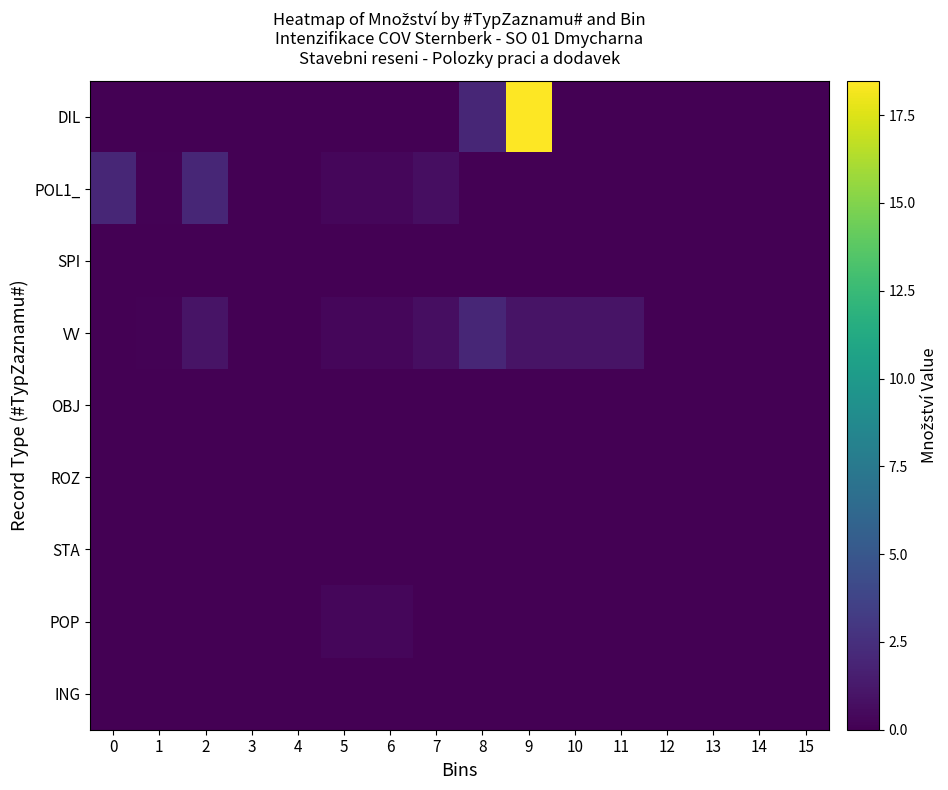

Reading left to right, transcribe all the data shown in this chart.

DIL: 0=0.0	1=0.0	2=0.0	3=0.0	4=0.0	5=0.0	6=0.0	7=0.0	8=2.0	9=18.5	10=0.0	11=0.0	12=0.0	13=0.0	14=0.0	15=0.0
POL1_: 0=2.0	1=0.1	2=2.0	3=0.0	4=0.1	5=0.3	6=0.3	7=0.7	8=0.0	9=0.0	10=0.0	11=0.0	12=0.0	13=0.0	14=0.0	15=0.0
SPI: 0=0.0	1=0.0	2=0.0	3=0.0	4=0.0	5=0.0	6=0.0	7=0.0	8=0.0	9=0.0	10=0.0	11=0.0	12=0.0	13=0.0	14=0.0	15=0.0
VV: 0=0.0	1=0.1	2=1.0	3=0.0	4=0.1	5=0.3	6=0.3	7=0.7	8=2.0	9=1.0	10=1.0	11=1.0	12=0.0	13=0.0	14=0.0	15=0.0
OBJ: 0=0.0	1=0.0	2=0.0	3=0.0	4=0.0	5=0.0	6=0.0	7=0.0	8=0.0	9=0.0	10=0.0	11=0.0	12=0.0	13=0.0	14=0.0	15=0.0
ROZ: 0=0.0	1=0.0	2=0.0	3=0.0	4=0.0	5=0.0	6=0.0	7=0.0	8=0.0	9=0.0	10=0.0	11=0.0	12=0.0	13=0.0	14=0.0	15=0.0
STA: 0=0.0	1=0.0	2=0.0	3=0.0	4=0.0	5=0.0	6=0.0	7=0.0	8=0.0	9=0.0	10=0.0	11=0.0	12=0.0	13=0.0	14=0.0	15=0.0
POP: 0=0.0	1=0.0	2=0.0	3=0.0	4=0.0	5=0.3	6=0.3	7=0.0	8=0.0	9=0.0	10=0.0	11=0.0	12=0.0	13=0.0	14=0.0	15=0.0
ING: 0=0.0	1=0.0	2=0.0	3=0.0	4=0.0	5=0.0	6=0.0	7=0.0	8=0.0	9=0.0	10=0.0	11=0.0	12=0.0	13=0.0	14=0.0	15=0.0